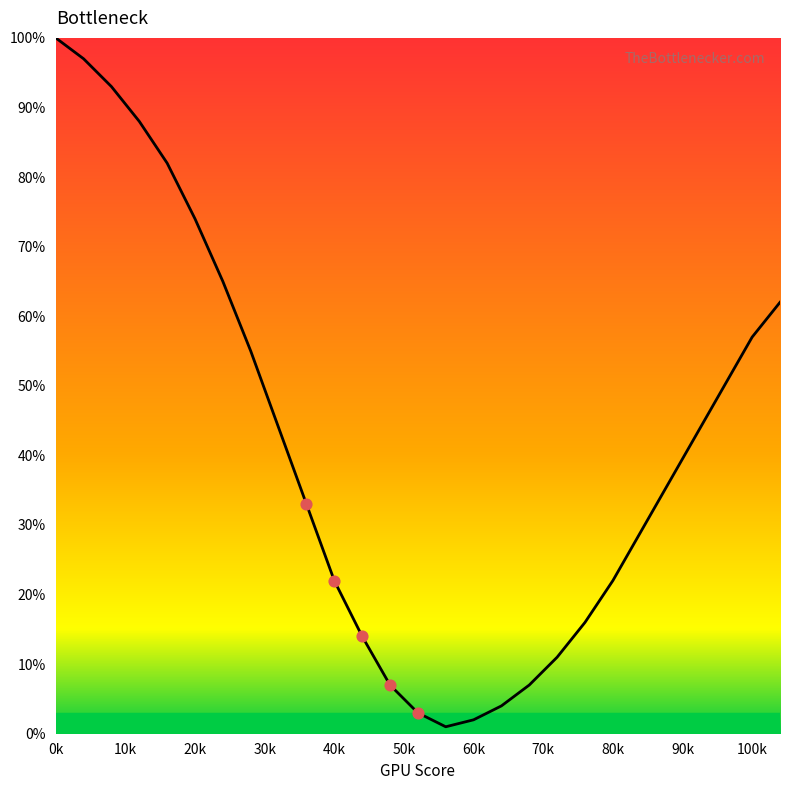

What is the difference between the maximum and minimum values?

99